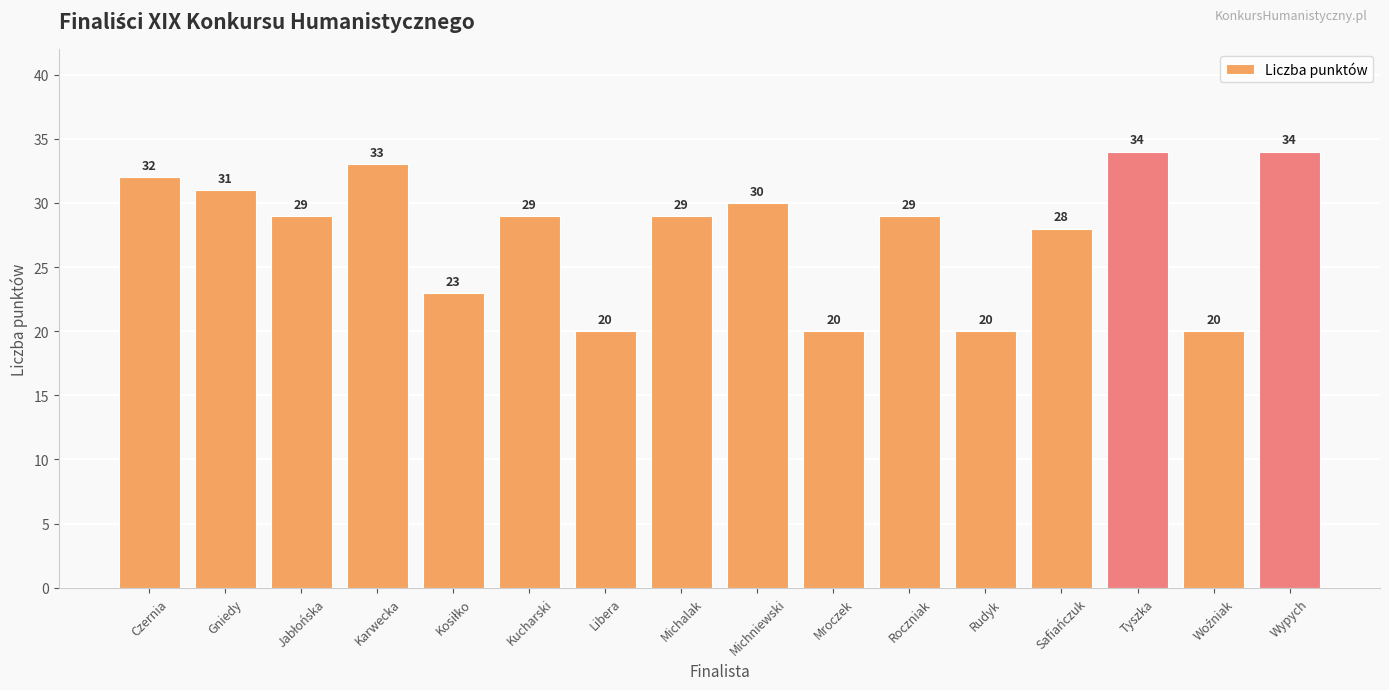

What position from the right is Kucharski?

11